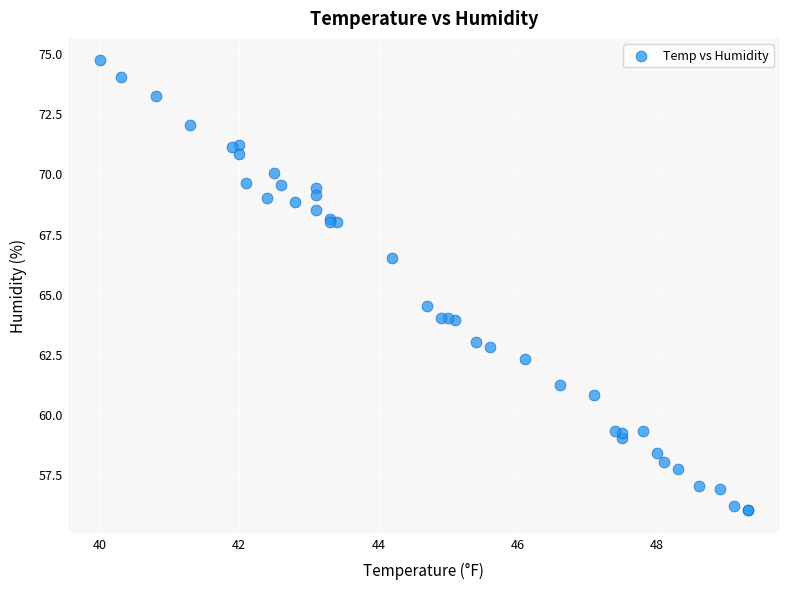

What Y value in the scatter plot is closest to 65?

64.5